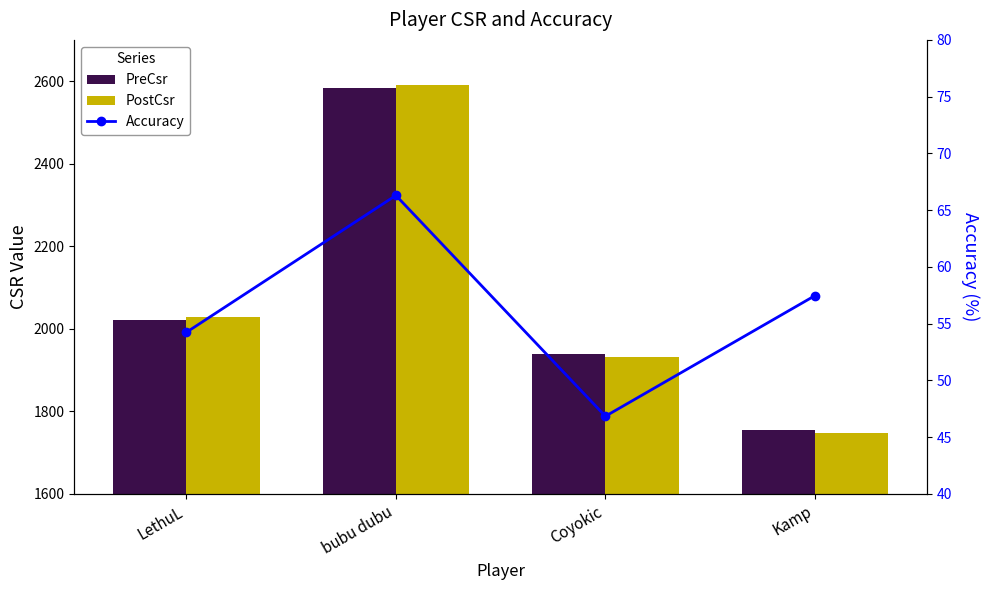

Rank the categories by Accuracy value from highest to lowest.

bubu dubu, Kamp, LethuL, Coyokic